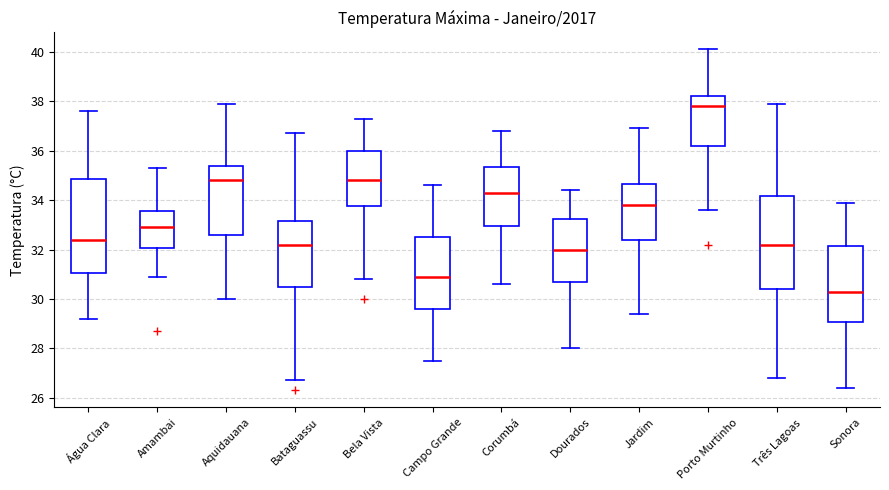

Reading left to right, read every box against the y-axis: the position of its median line, the range the box covers, and the ends of its whiskers. The values are not printed on the chart, so give them approximately, as read against the axis.

Água Clara: median 32.4, box 31.0 to 34.8, whiskers 29.2 to 37.6
Amambai: median 33.0, box 32.0 to 33.6, whiskers 31.0 to 35.4
Aquidauana: median 34.8, box 32.6 to 35.4, whiskers 30.0 to 38.0
Bataguassu: median 32.2, box 30.6 to 33.2, whiskers 26.8 to 36.8
Bela Vista: median 34.8, box 33.8 to 36.0, whiskers 30.8 to 37.4
Campo Grande: median 31.0, box 29.6 to 32.6, whiskers 27.6 to 34.6
Corumbá: median 34.4, box 33.0 to 35.4, whiskers 30.6 to 36.8
Dourados: median 32.0, box 30.8 to 33.2, whiskers 28.0 to 34.4
Jardim: median 33.8, box 32.4 to 34.6, whiskers 29.4 to 37.0
Porto Murtinho: median 37.8, box 36.2 to 38.2, whiskers 33.6 to 40.2
Três Lagoas: median 32.2, box 30.4 to 34.2, whiskers 26.8 to 38.0
Sonora: median 30.4, box 29.0 to 32.2, whiskers 26.4 to 34.0